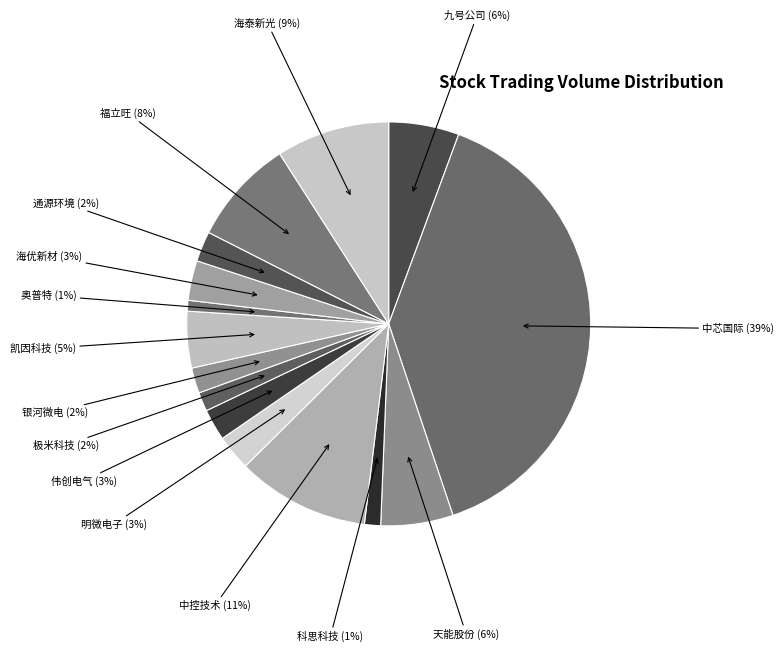

To the nearest percent, what is the average slice percentage?

7%